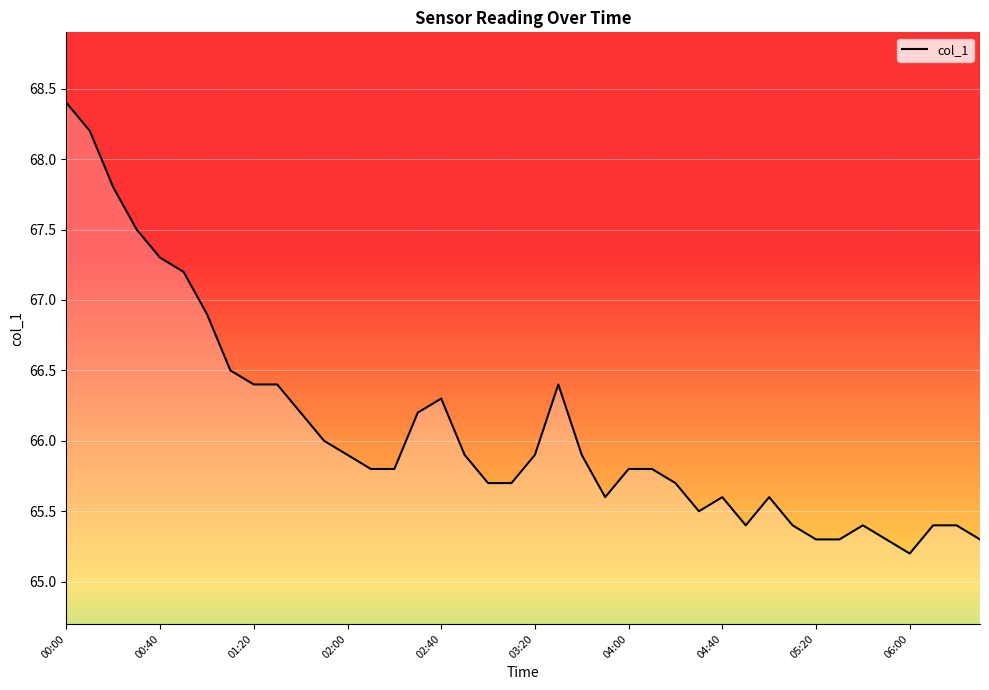

What is the minimum value shown in the chart?

65.2